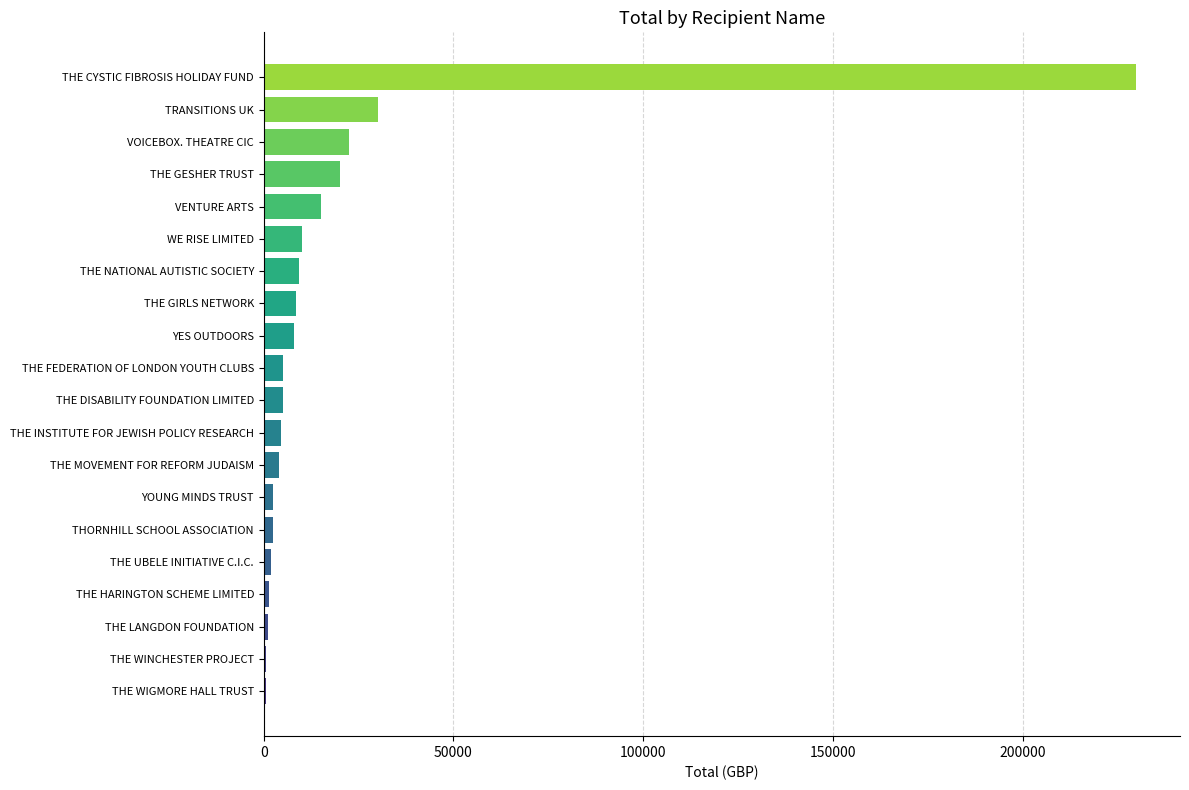

What is the sum of all values?

382557